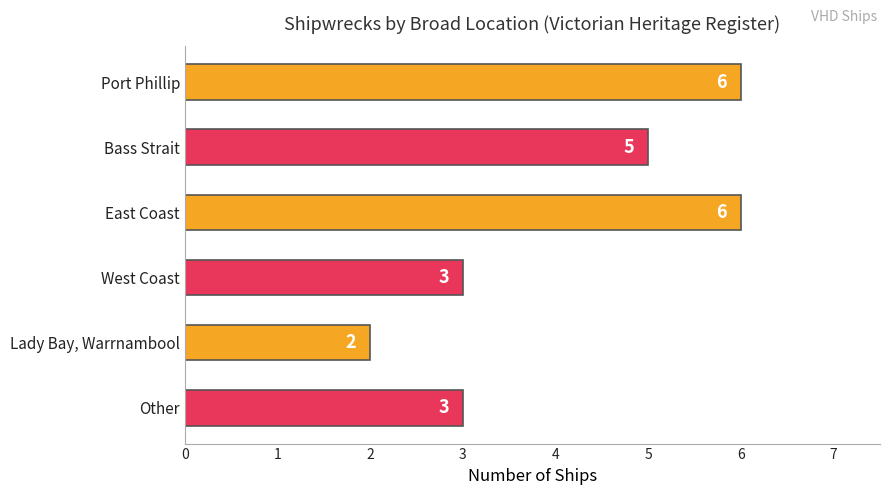

What is the change in value from Bass Strait to Lady Bay, Warrnambool?

-3